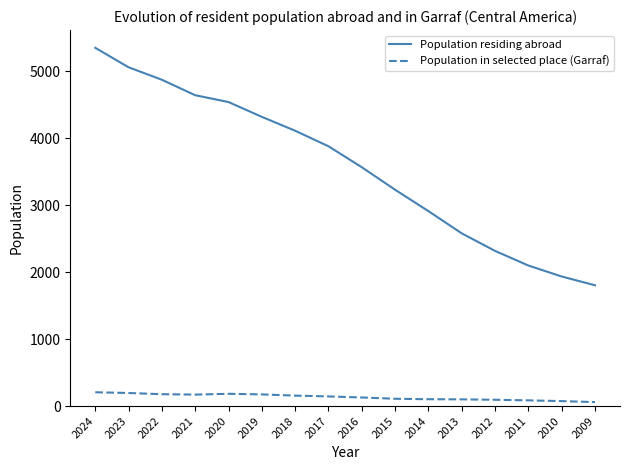

What is the spread (max minus min) of values at 2022?

4694